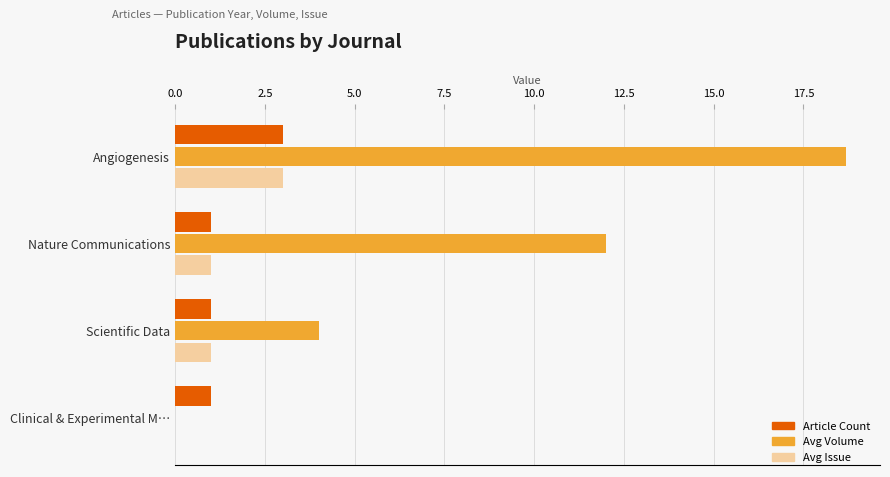

Count the number of categories in the chart.

4